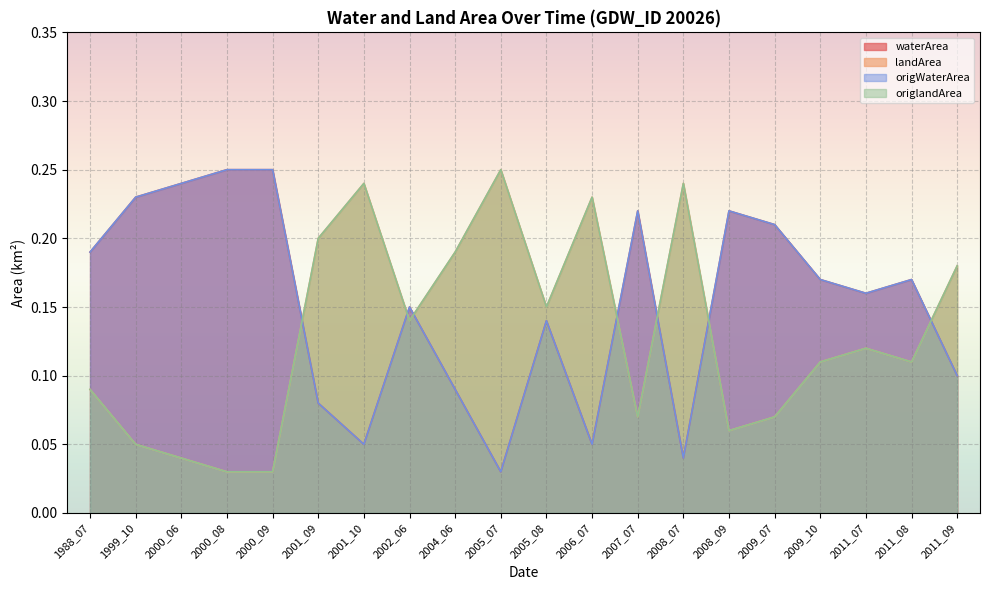

Which series has the largest total across all categories?

waterArea